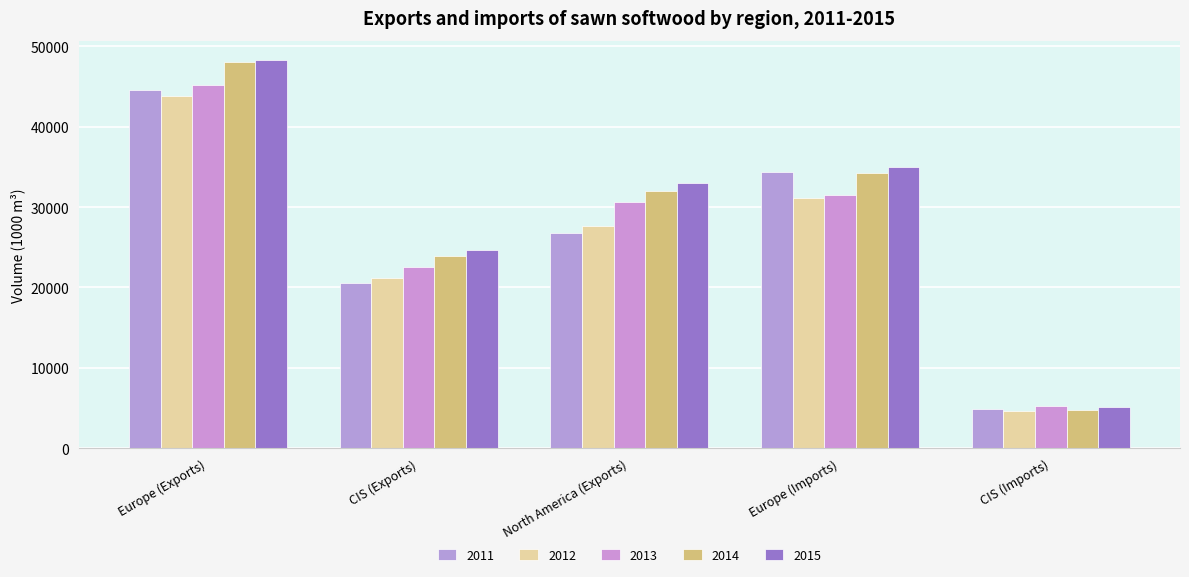

Reading right to left, extract all data points from this chart.

2011: 4820.4	34423.4	26754.4	20557.9	44625.1
2012: 4612.2	31078.9	27645.0	21149.2	43786.6
2013: 5223.6	31446.7	30679.6	22535.3	45245.3
2014: 4763.8	34206.8	31984.1	23902.2	48007.0
2015: 5060.0	34949.1	33008.3	24714.2	48293.1